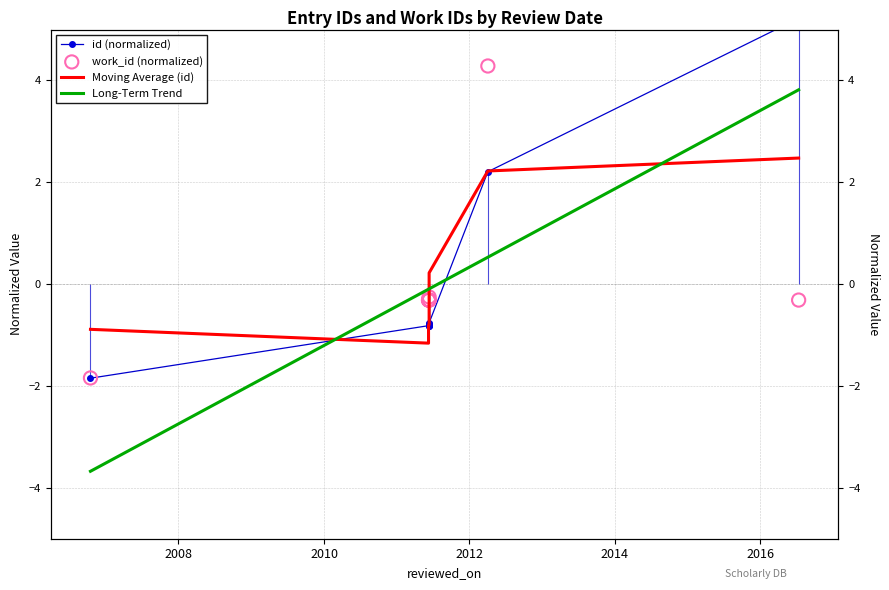

Which series reaches the minimum Y coordinate?

Long-Term Trend